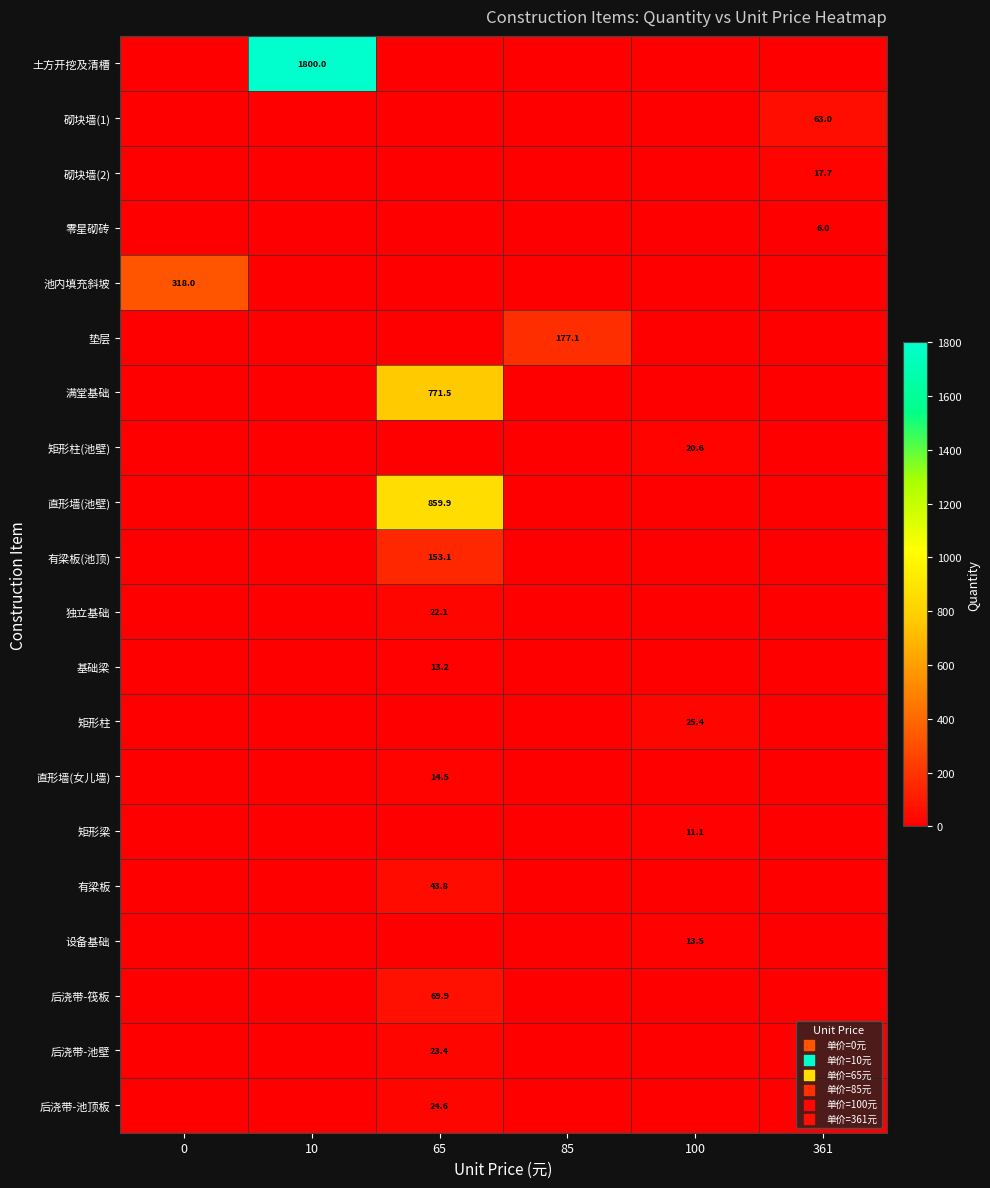

At which category is the sum across all series the highest?

65